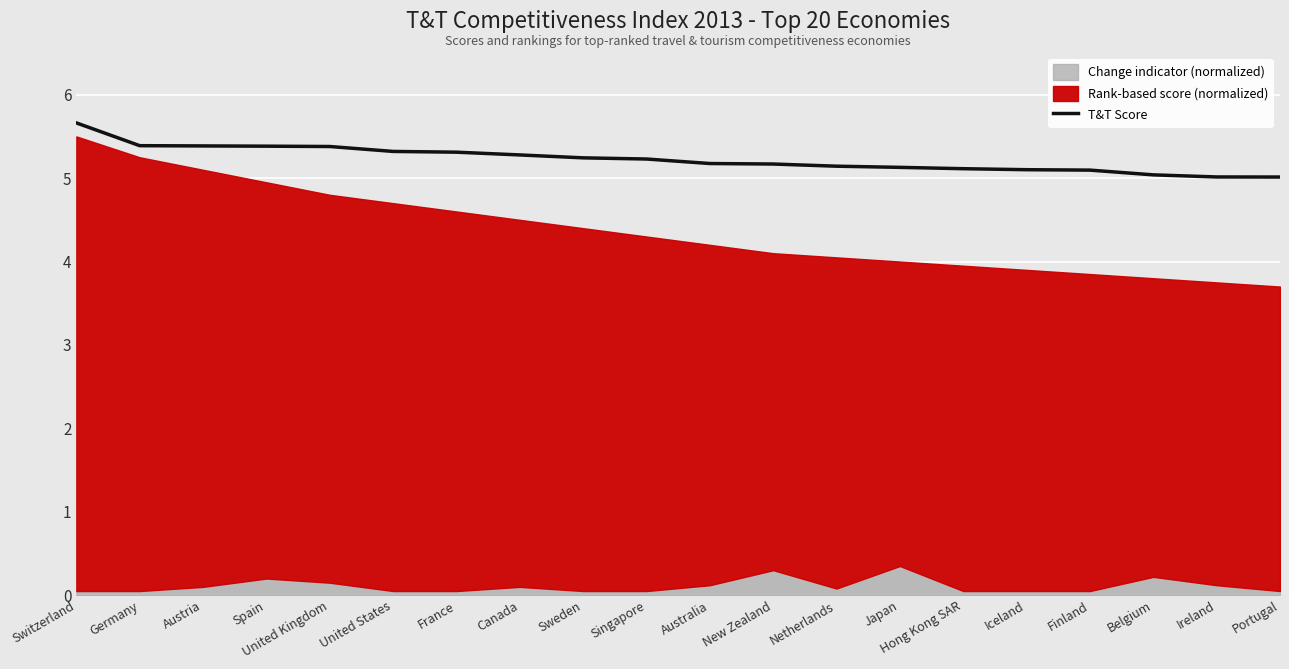

Is it true that the value at Switzerland is 5.7?

True